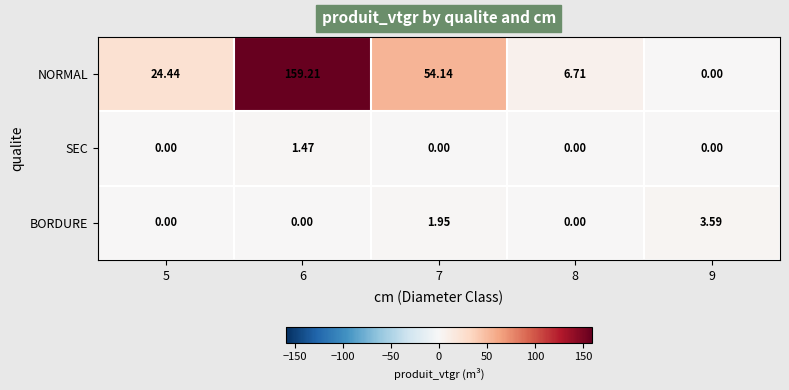

At how many categories does at least one series exceed 10?

3